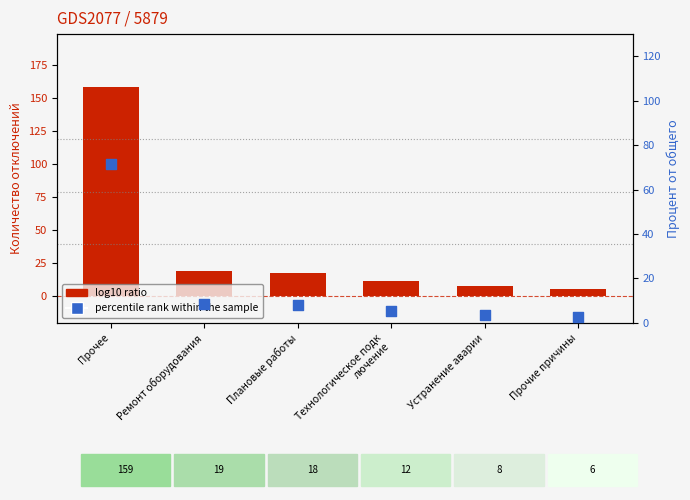

At which category is the sum across all series the highest?

Прочее